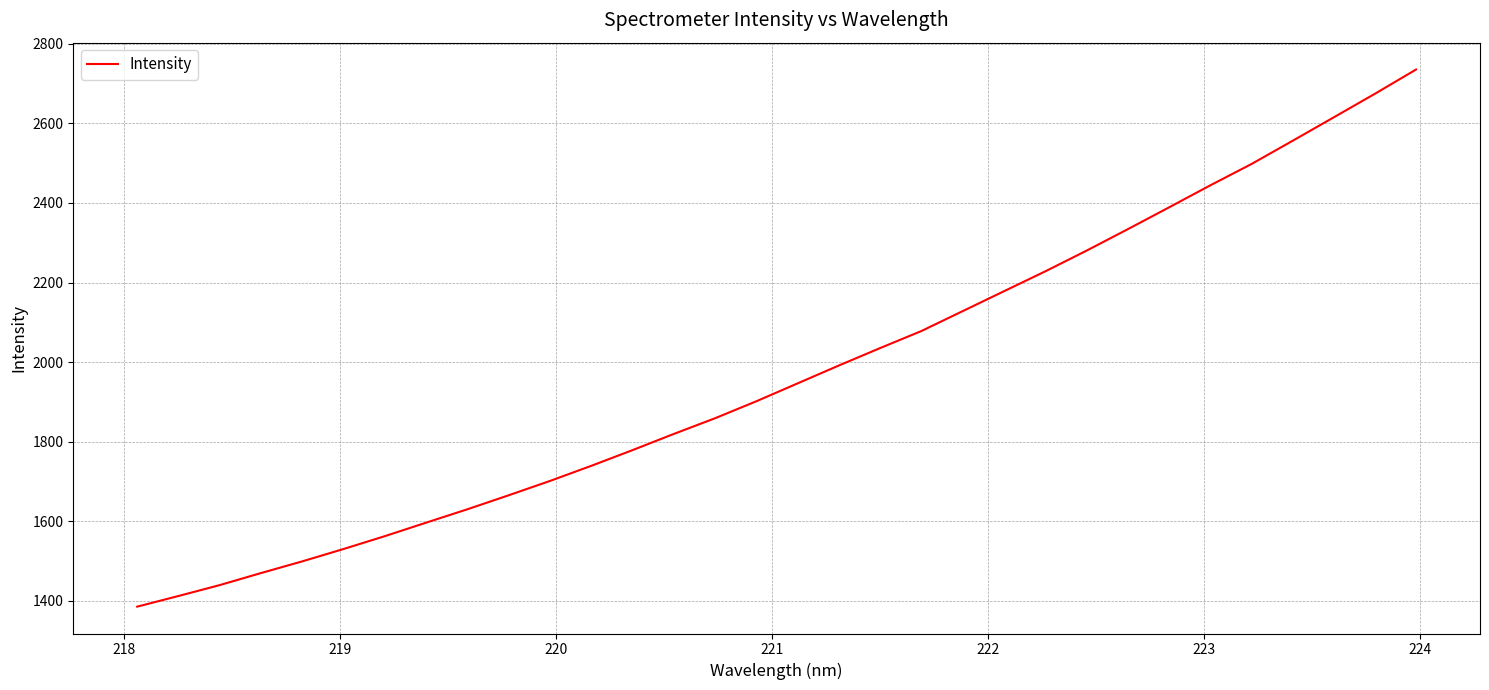

What is the maximum value shown in the chart?

2735.3